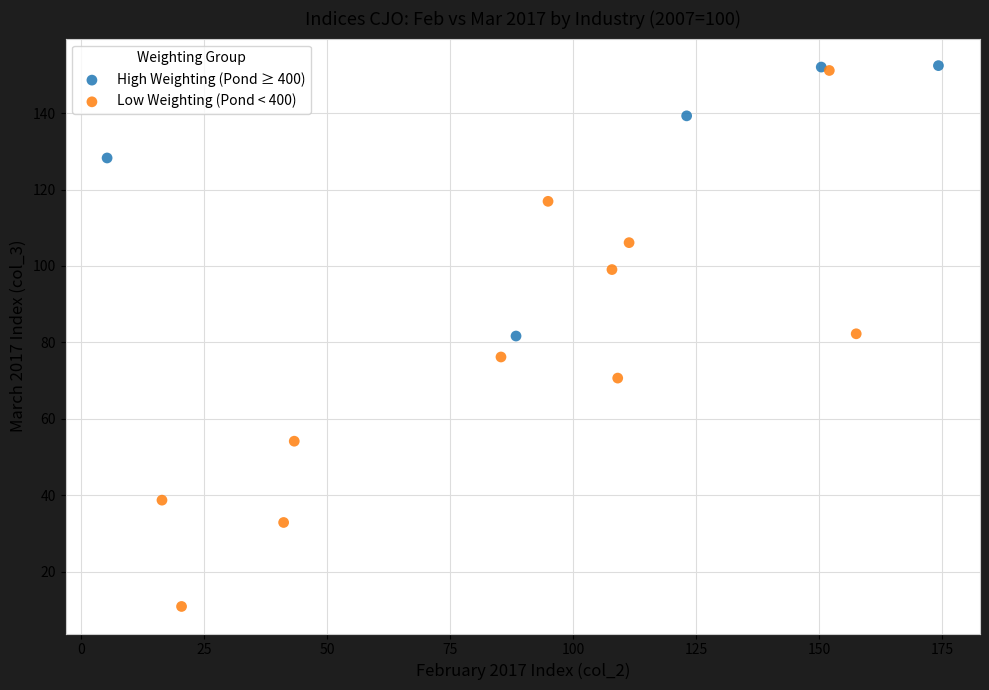

Which series has the widest spread of Y values?

Low Weighting (Pond < 400)